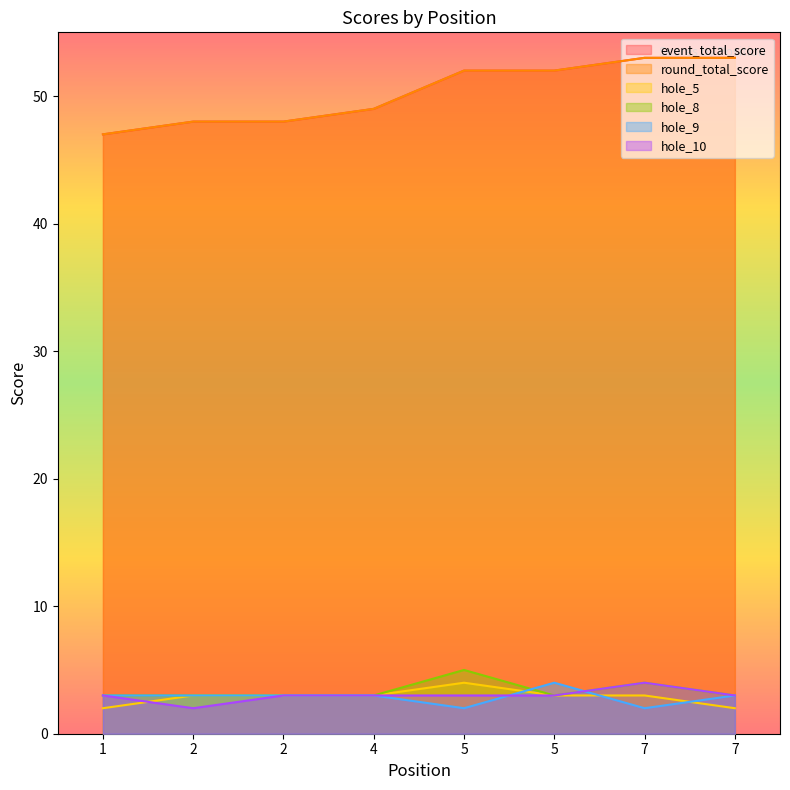

What is the lowest value of the hole_5 series?

2